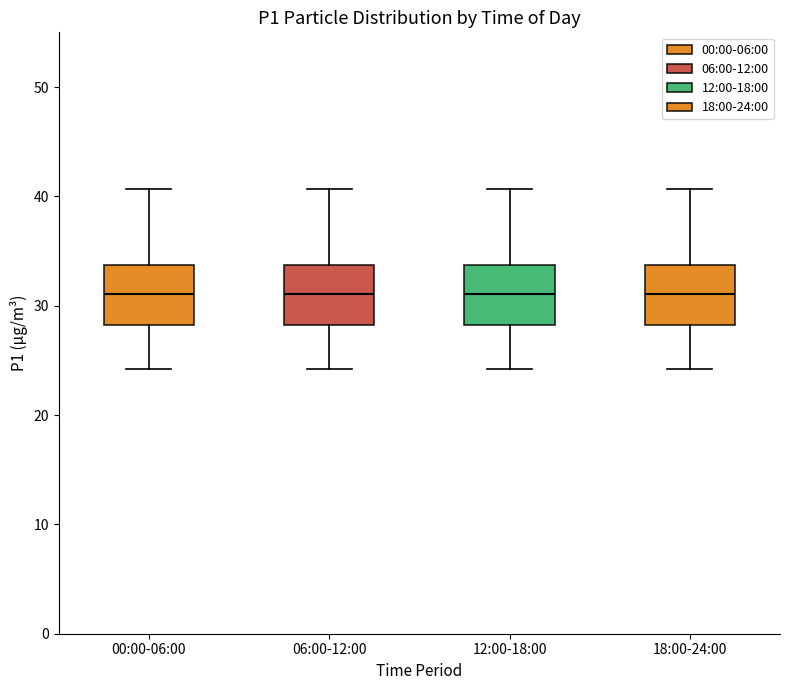

Reading left to right, transcribe this box plot: for each box, give where its median line is, the range the box spans, and where its two whiskers end, as read against the y-axis. The values are not printed on the chart, so give them approximately, as read against the axis.

00:00-06:00: median 31, box 28 to 34, whiskers 24 to 41
06:00-12:00: median 31, box 28 to 34, whiskers 24 to 41
12:00-18:00: median 31, box 28 to 34, whiskers 24 to 41
18:00-24:00: median 31, box 28 to 34, whiskers 24 to 41